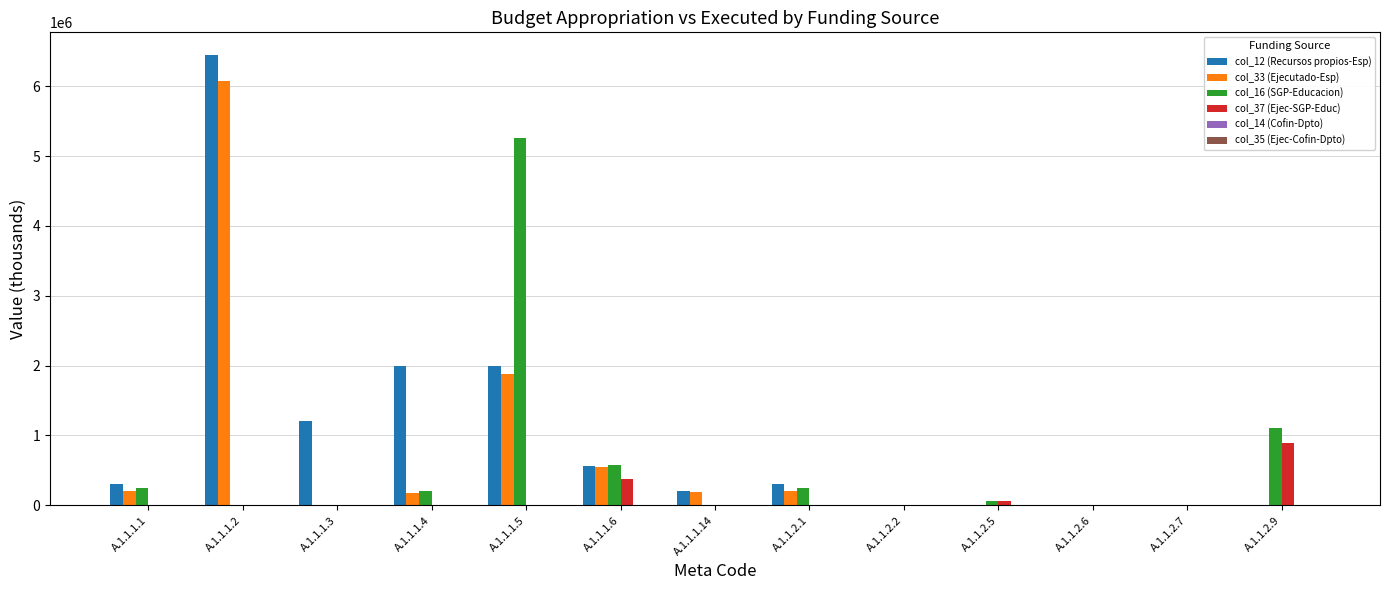

Which label corresponds to the largest value in the chart?

A.1.1.1.2